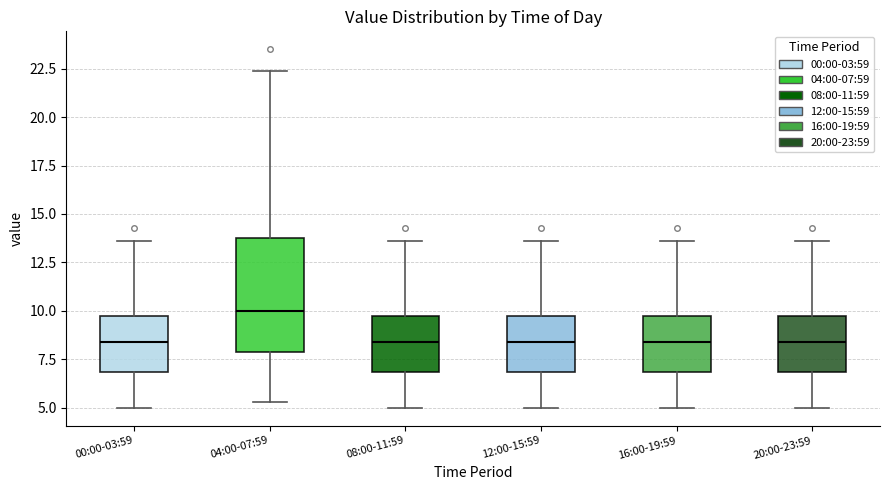

Where is the upper edge of the box for 12:00-15:59 on the y-axis? The values are not printed on the chart, so give them approximately, as read against the axis.

9.5